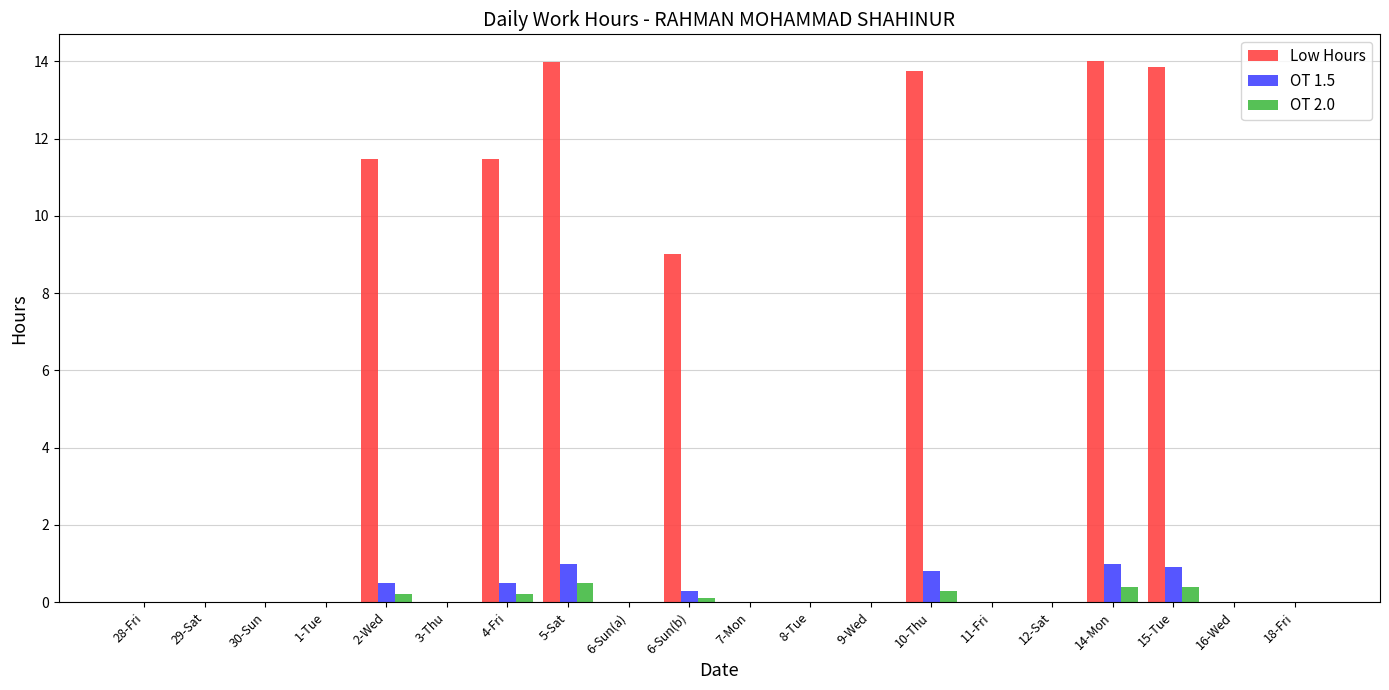

Is it true that Low Hours equals 13.8 at 10-Thu?

True